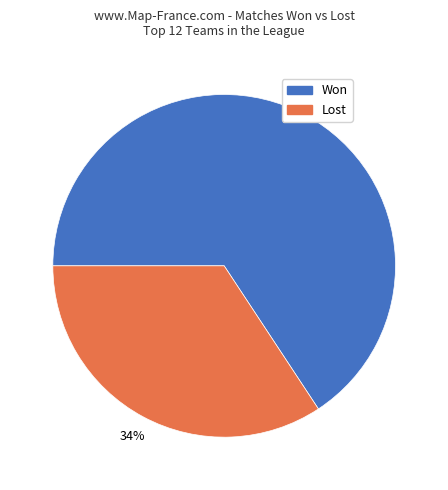

Which has a higher value, Lost or Won?

Won